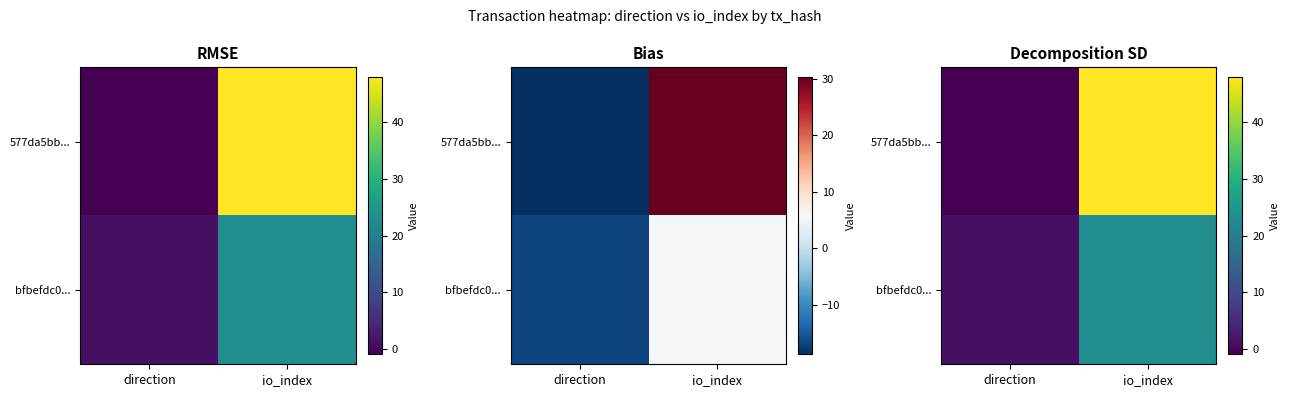

List the labels in order of 577da5bb... value, largest first.

io_index, direction